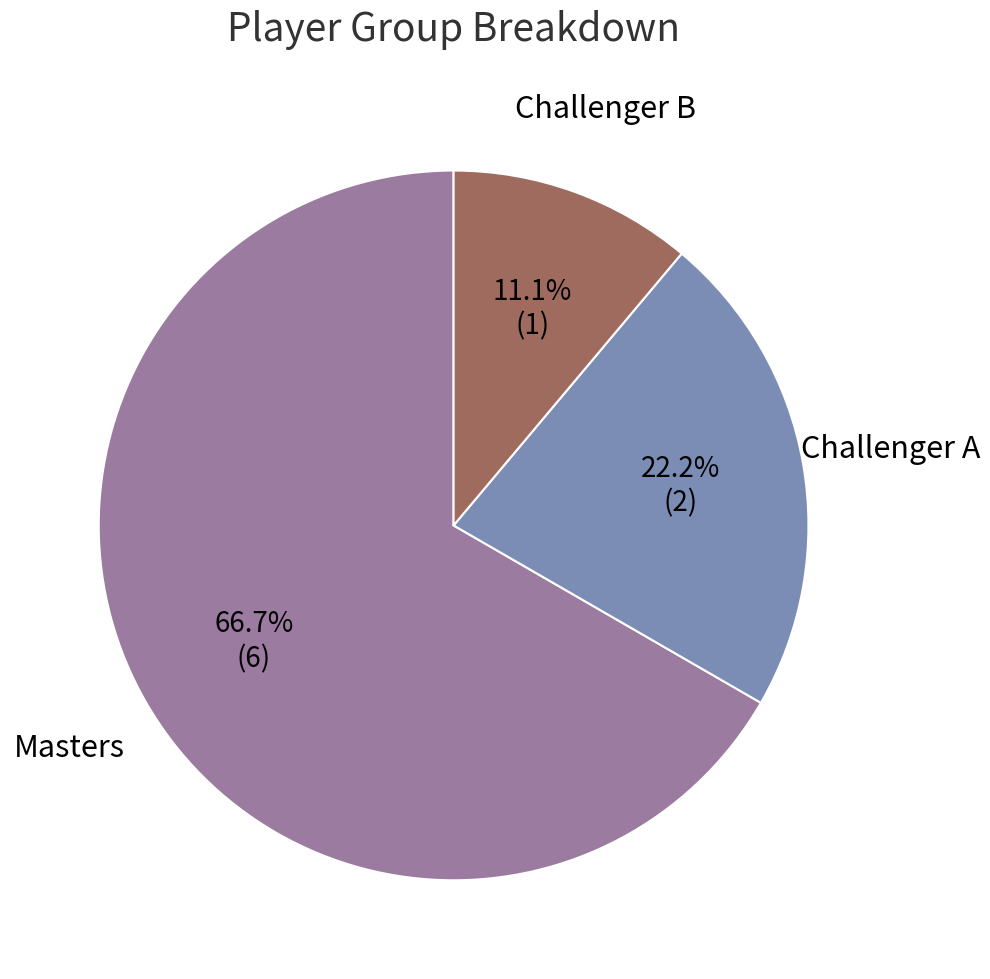

Is there a majority slice in this chart?

Yes